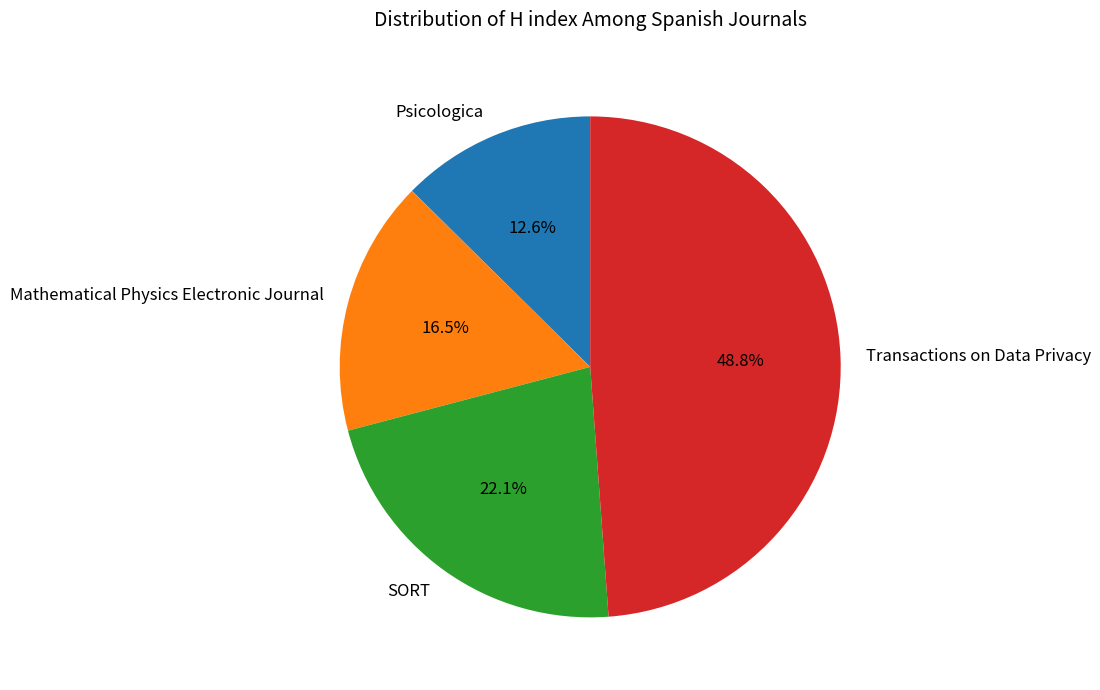

Count the number of slices in the pie.

4